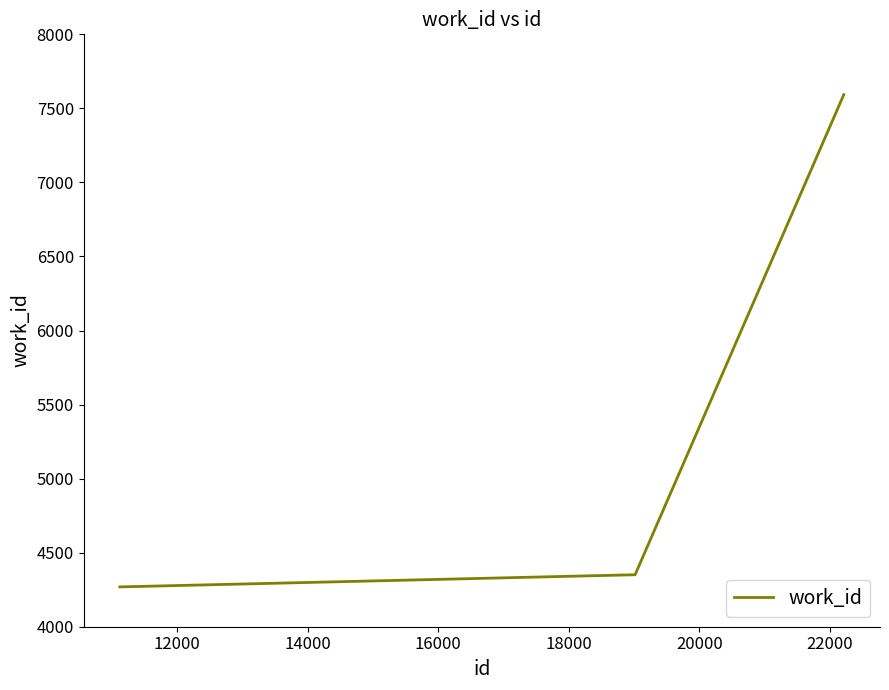

What is the maximum value shown in the chart?

7593